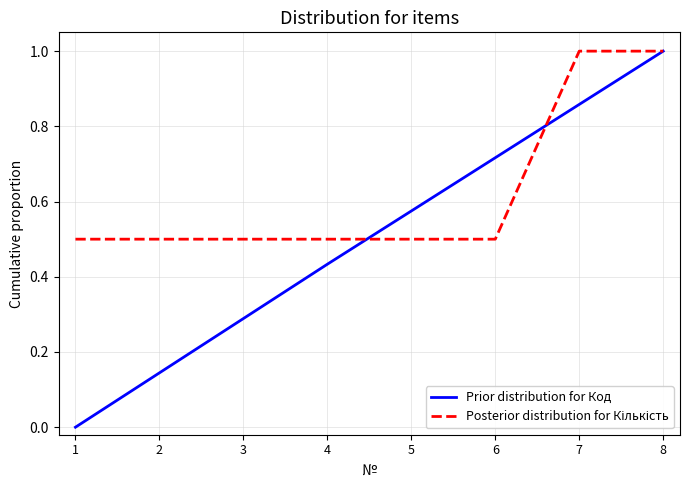

How many series are shown in this chart?

2